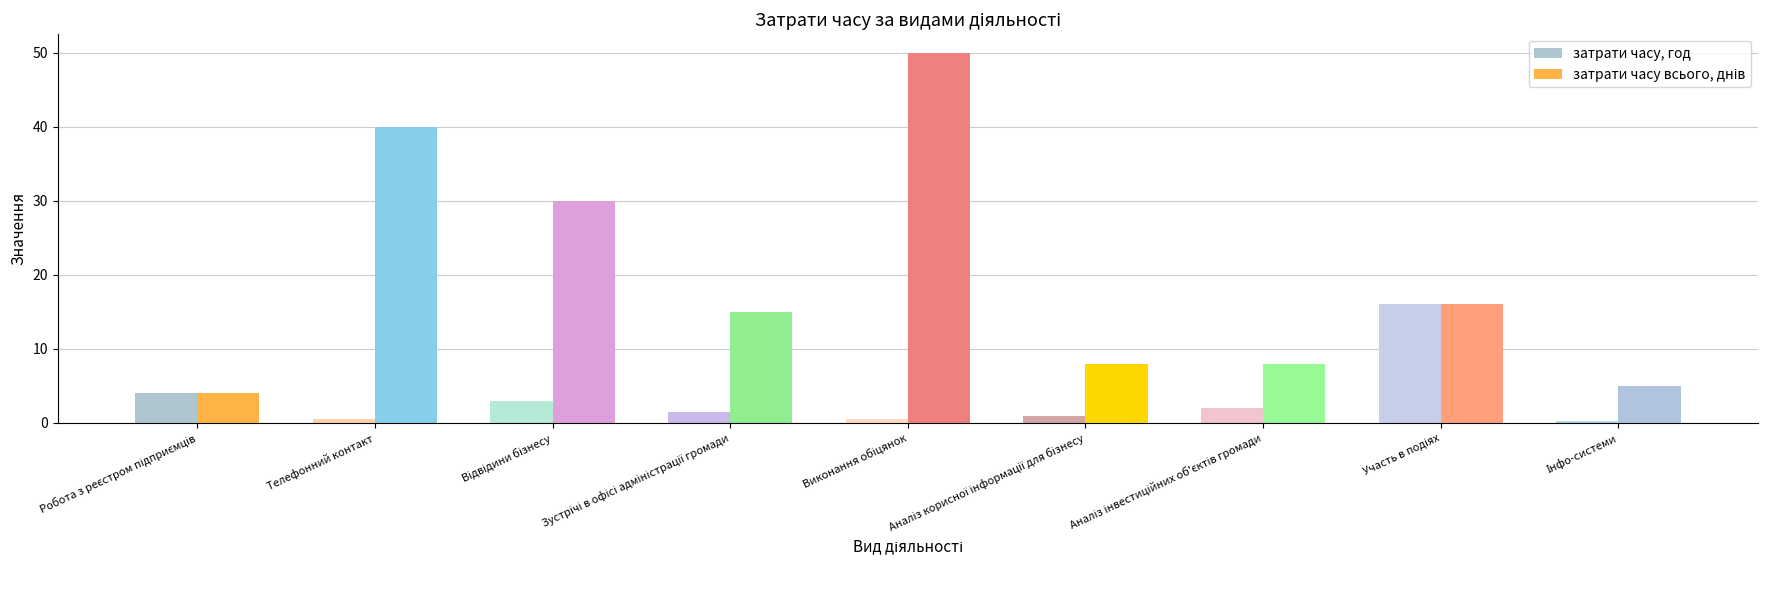

What is the highest value of the затрати часу, год series?

16.0